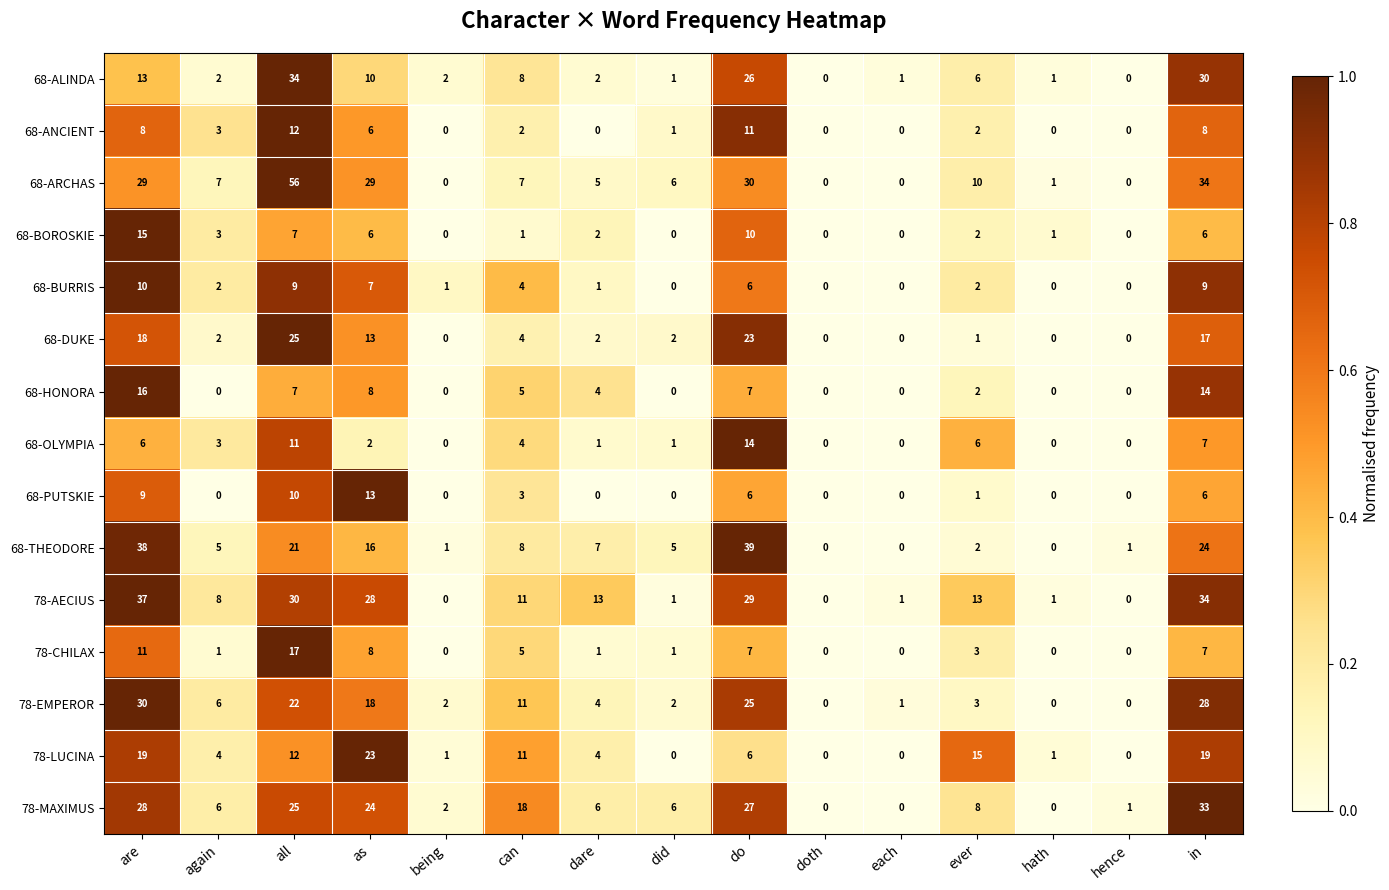

Is it true that 68-PUTSKIE equals 0 at hence?

True